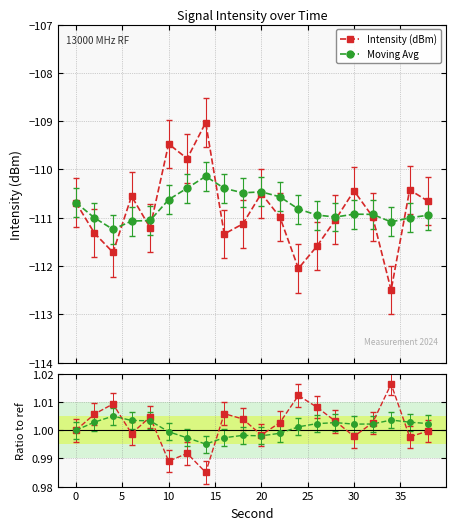

True or false: Intensity (dBm) has more than 1 points higher than both neighbors.

True